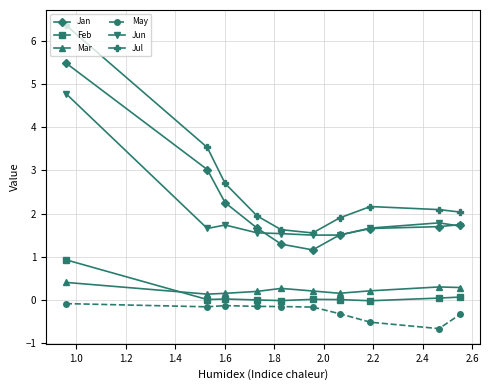

Which series has the largest total across all categories?

Jul